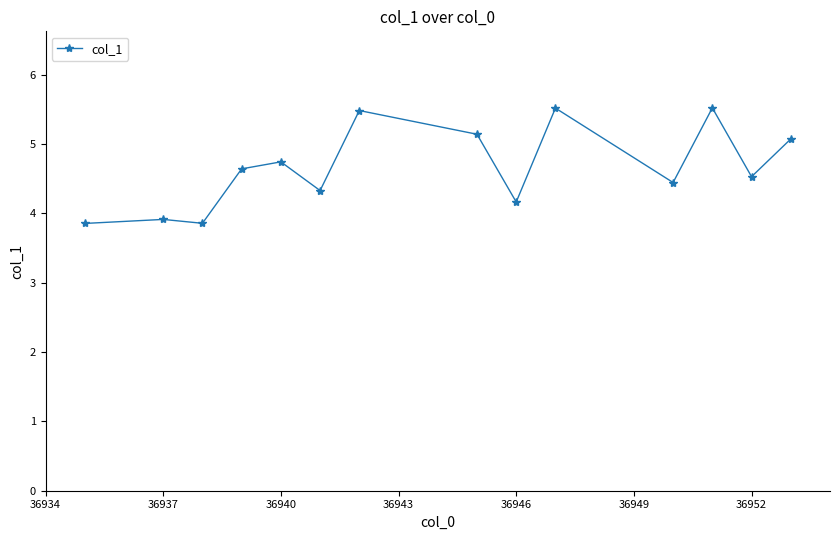

What is the average value?

4.7